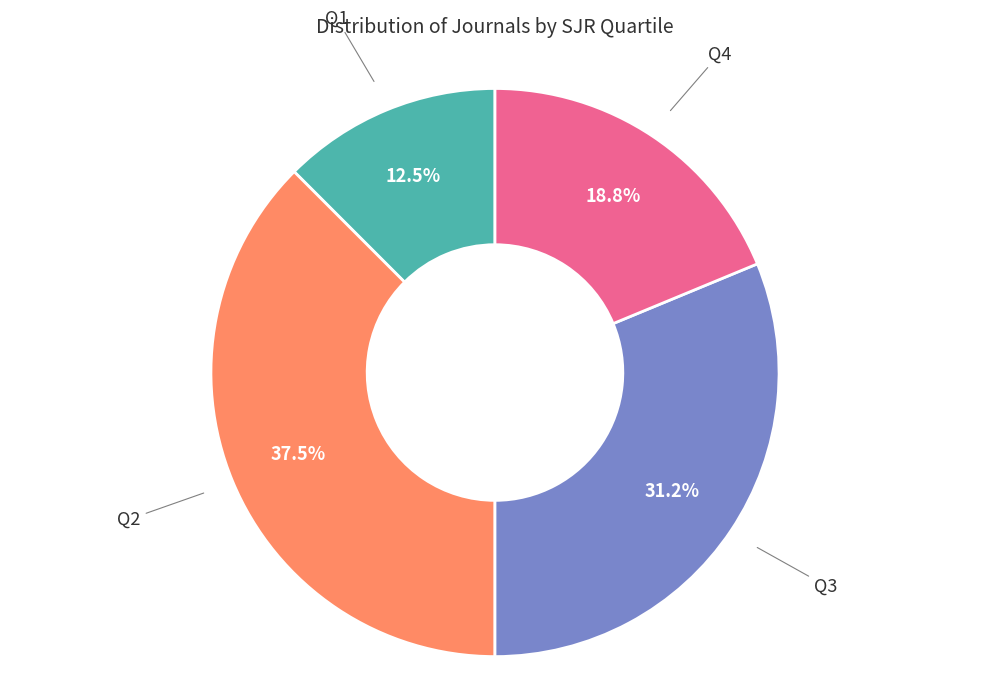

Is it true that Q4 is 19% of the pie?

True